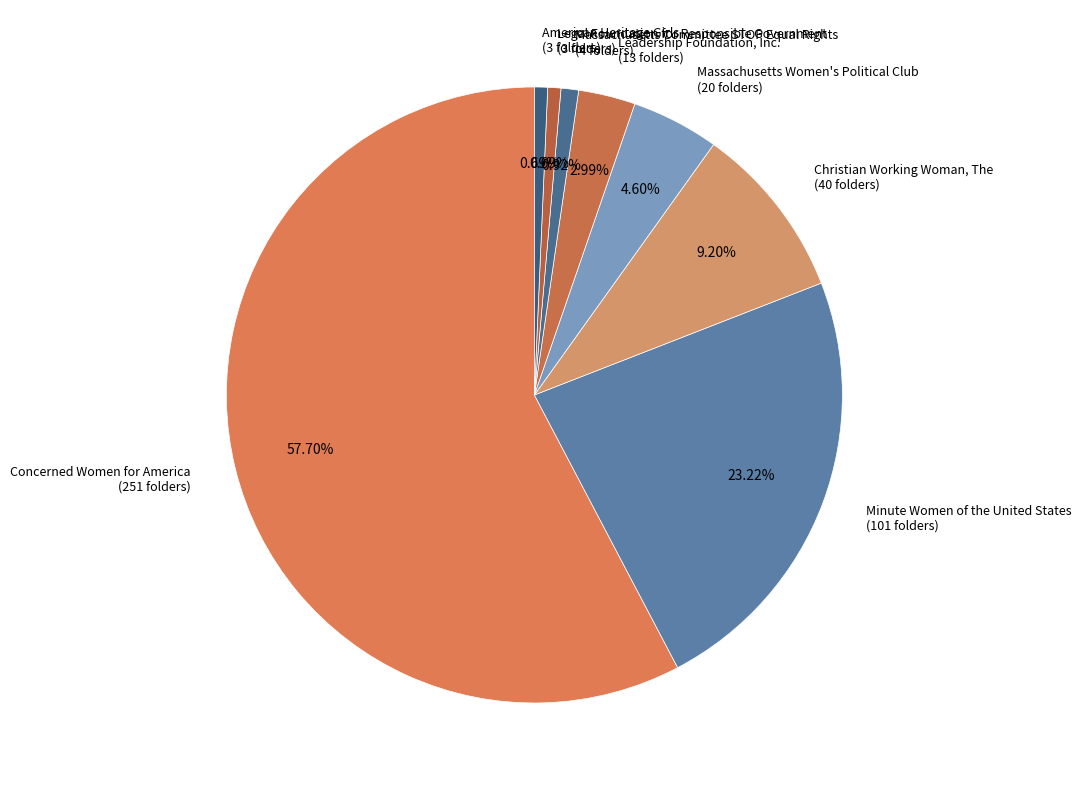

Which slice is the largest?

Concerned Women for America